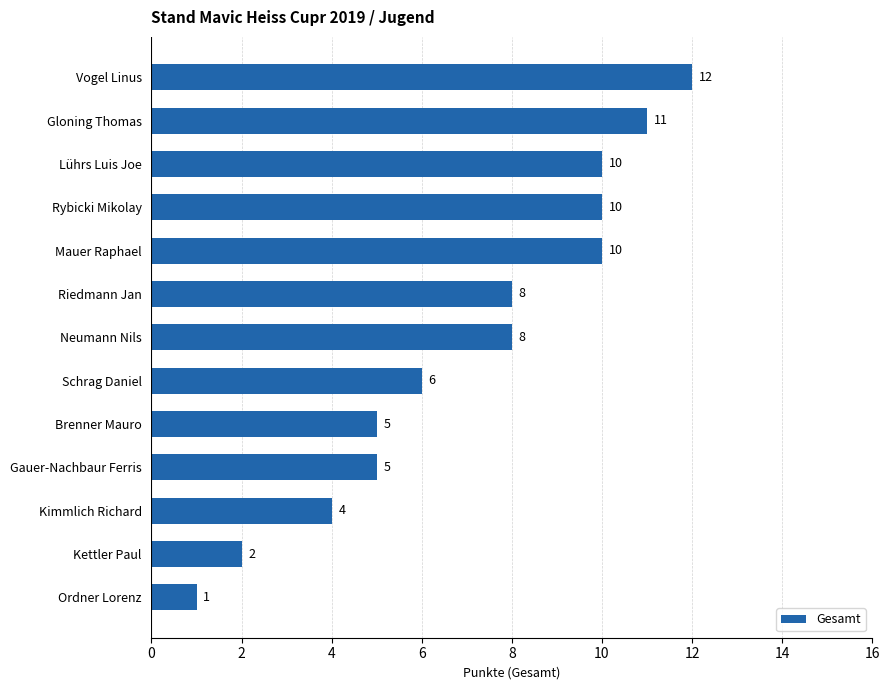

Where is the data nearest to the value 6?

Schrag Daniel